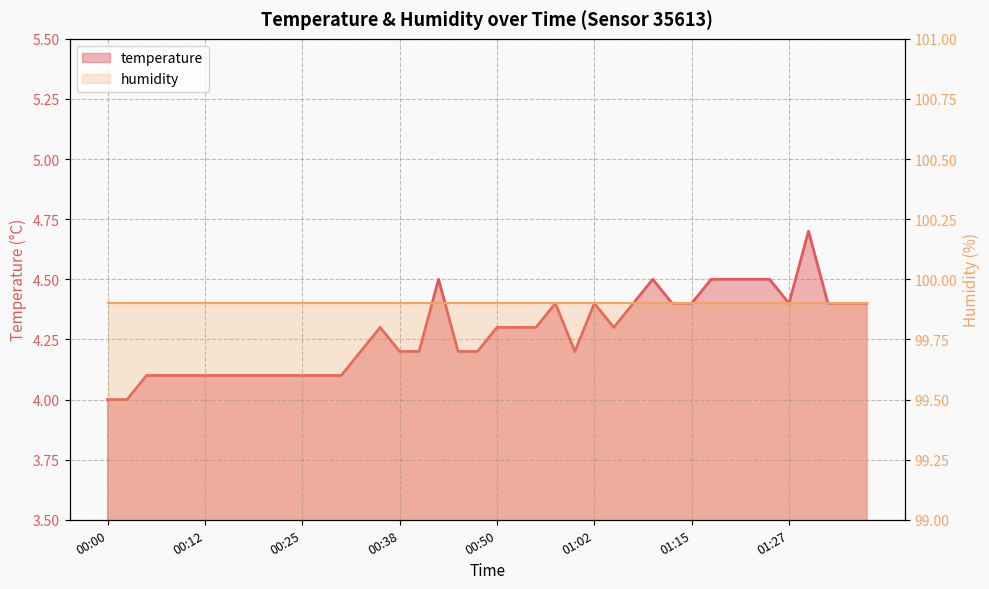

Reading left to right, extract all data points from this chart.

4.0	4.0	4.1	4.1	4.1	4.1	4.1	4.1	4.1	4.1	4.1	4.1	4.1	4.2	4.3	4.2	4.2	4.5	4.2	4.2	4.3	4.3	4.3	4.4	4.2	4.4	4.3	4.4	4.5	4.4	4.4	4.5	4.5	4.5	4.5	4.4	4.7	4.4	4.4	4.4